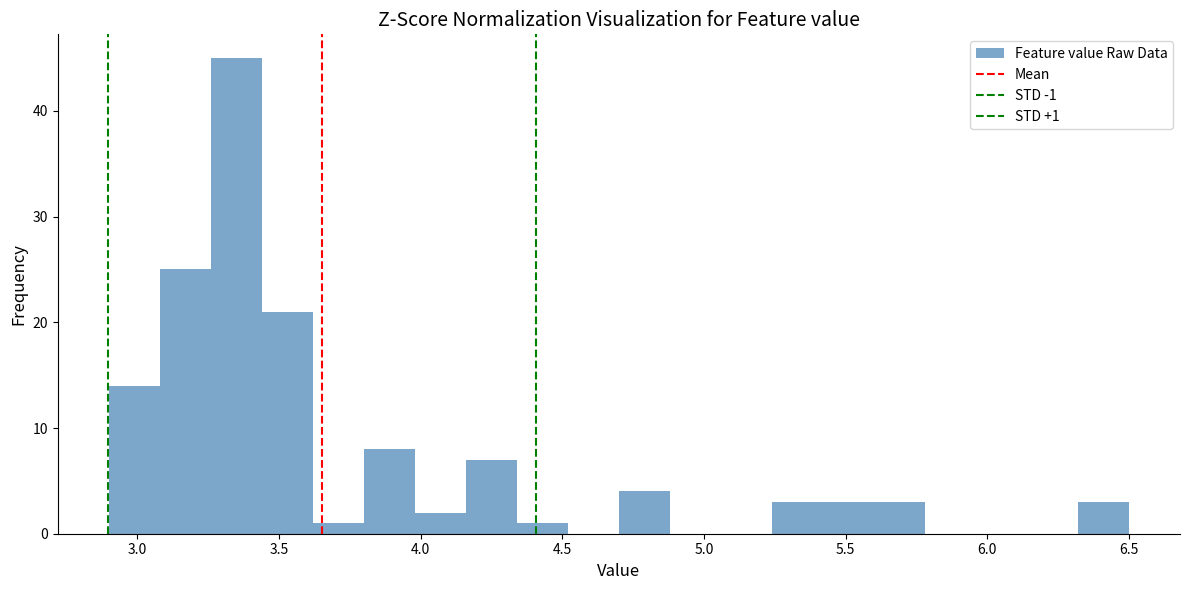

Read against the x-axis, roughly where is the centre of the tallest bar?

3.35